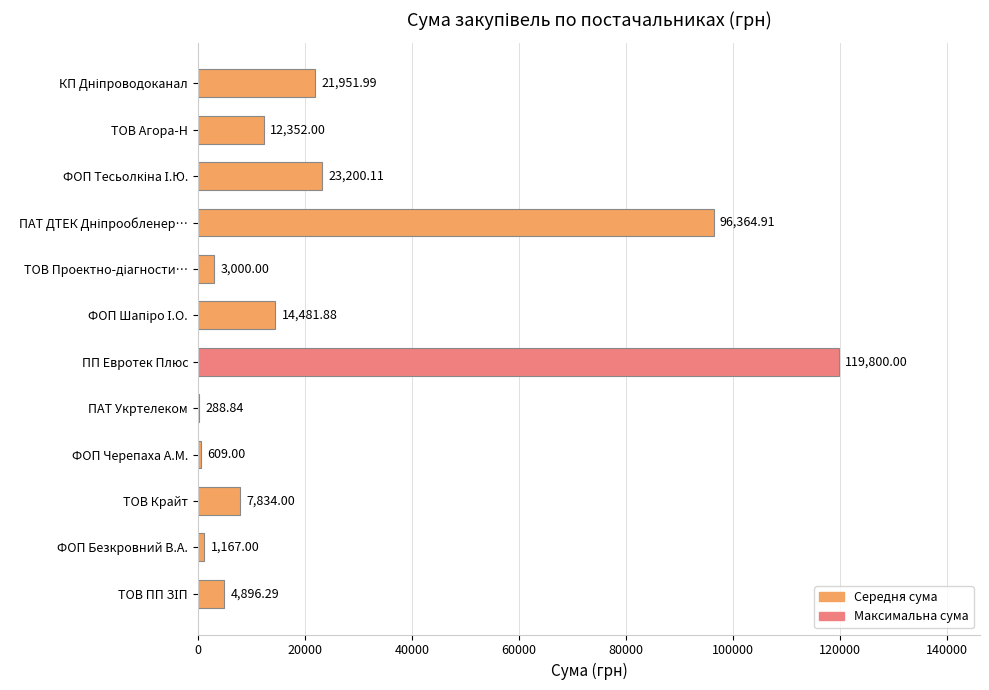

At which category does the chart reach its peak across all series?

ПП Евротек Плюс